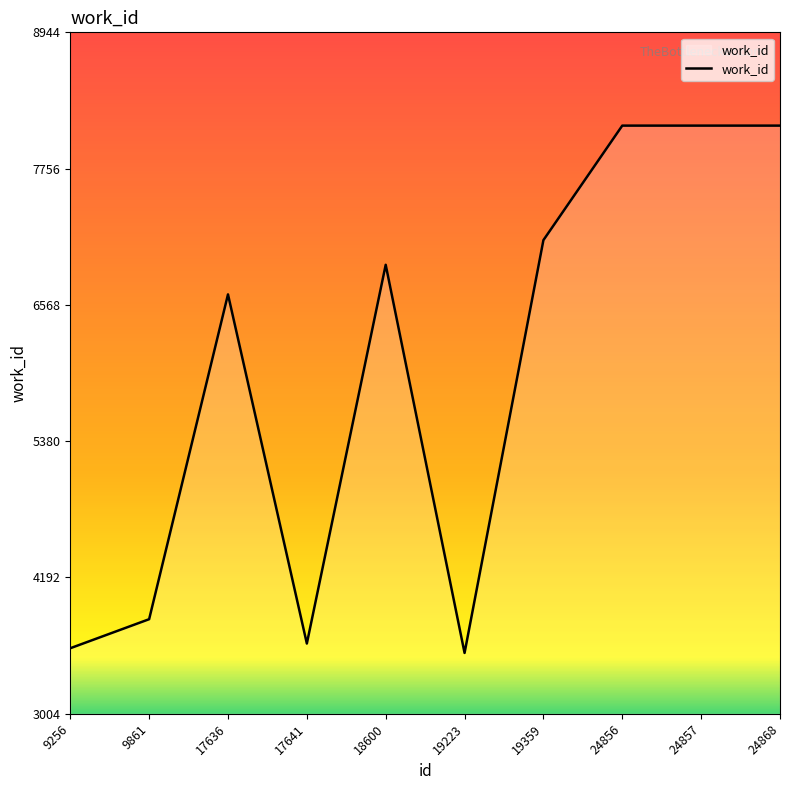

What is the greatest value displayed?

8131